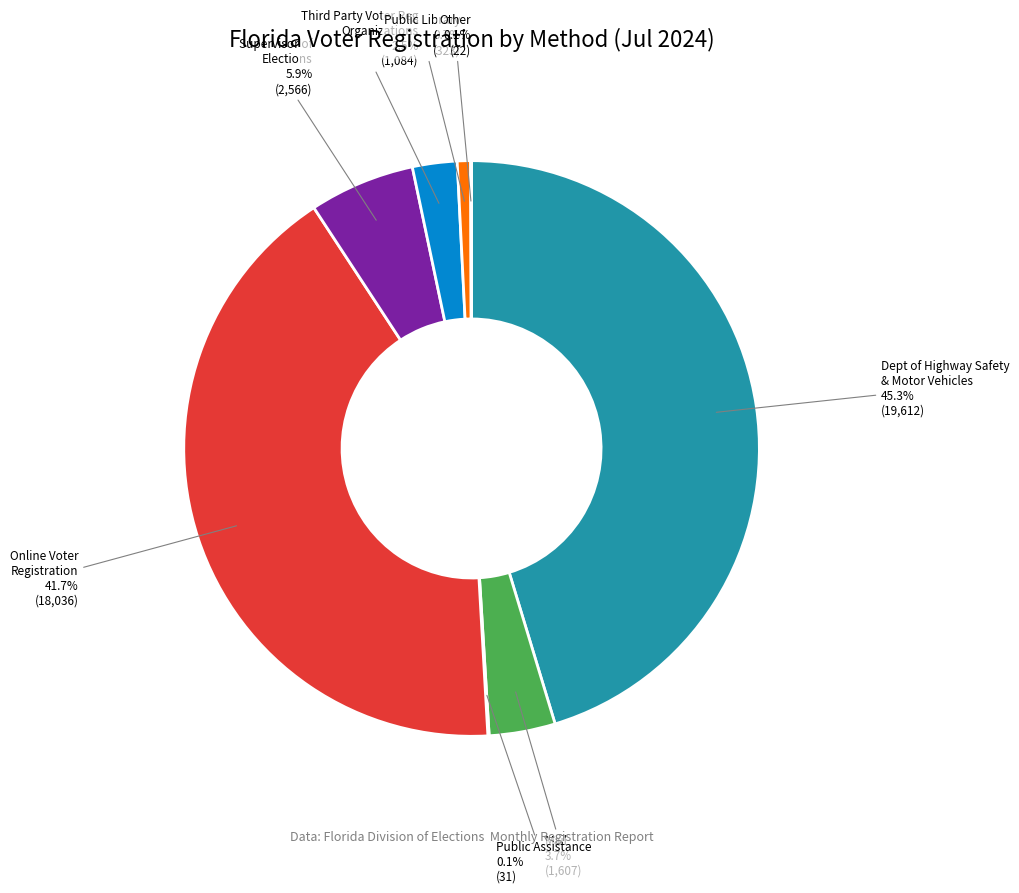

Which slice is the largest?

Dept of Highway Safety & Motor Vehicles